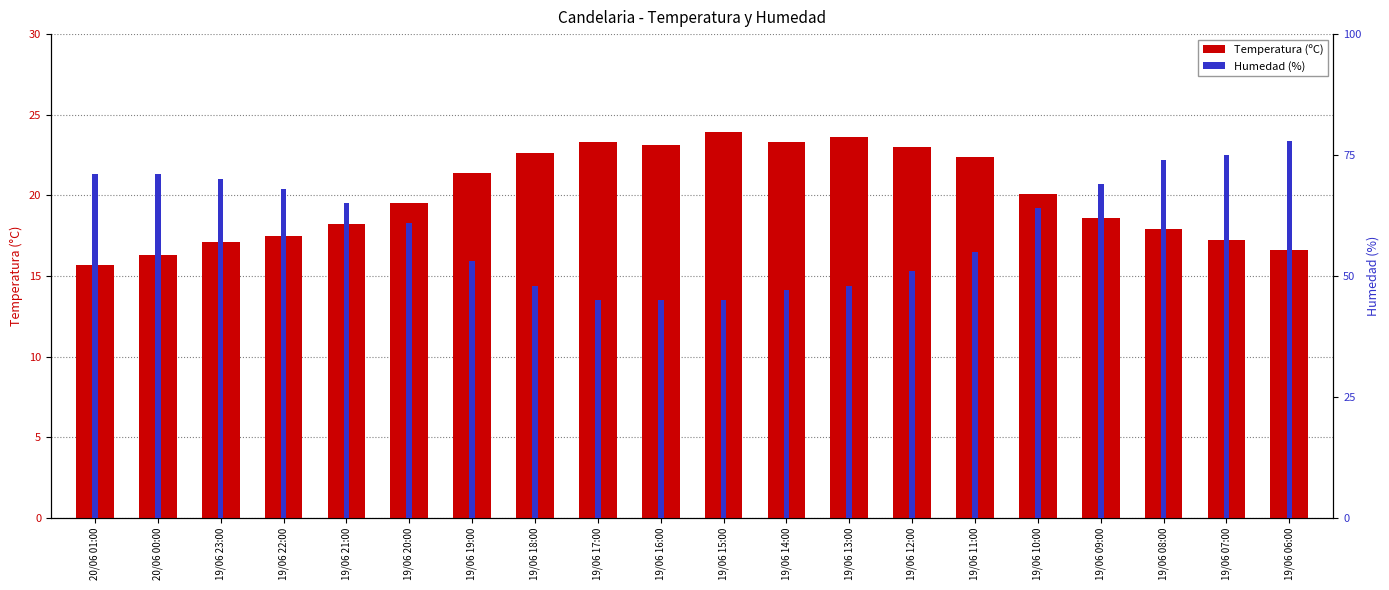

What is the value of the Humedad (%) bar at the 7th from the left?

53.0